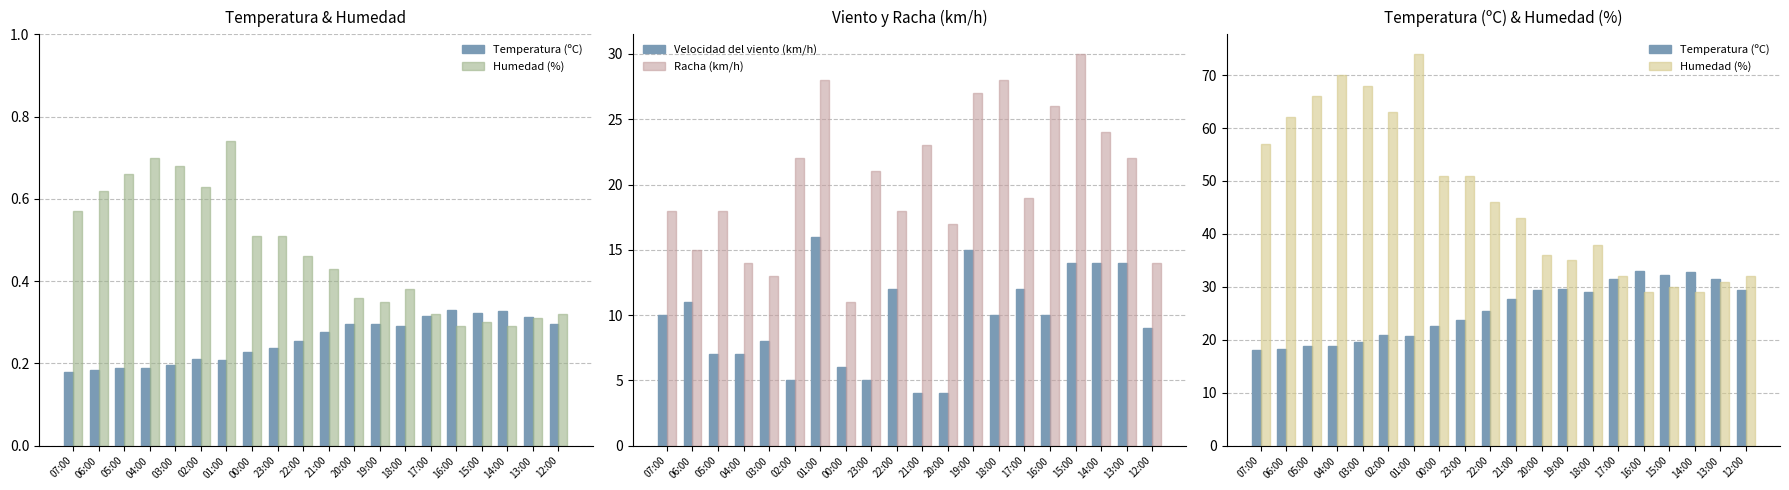

At 13:00, list the series in order from largest to smallest.

Temperatura (ºC), Humedad (%), Racha (km/h), Velocidad del viento (km/h)